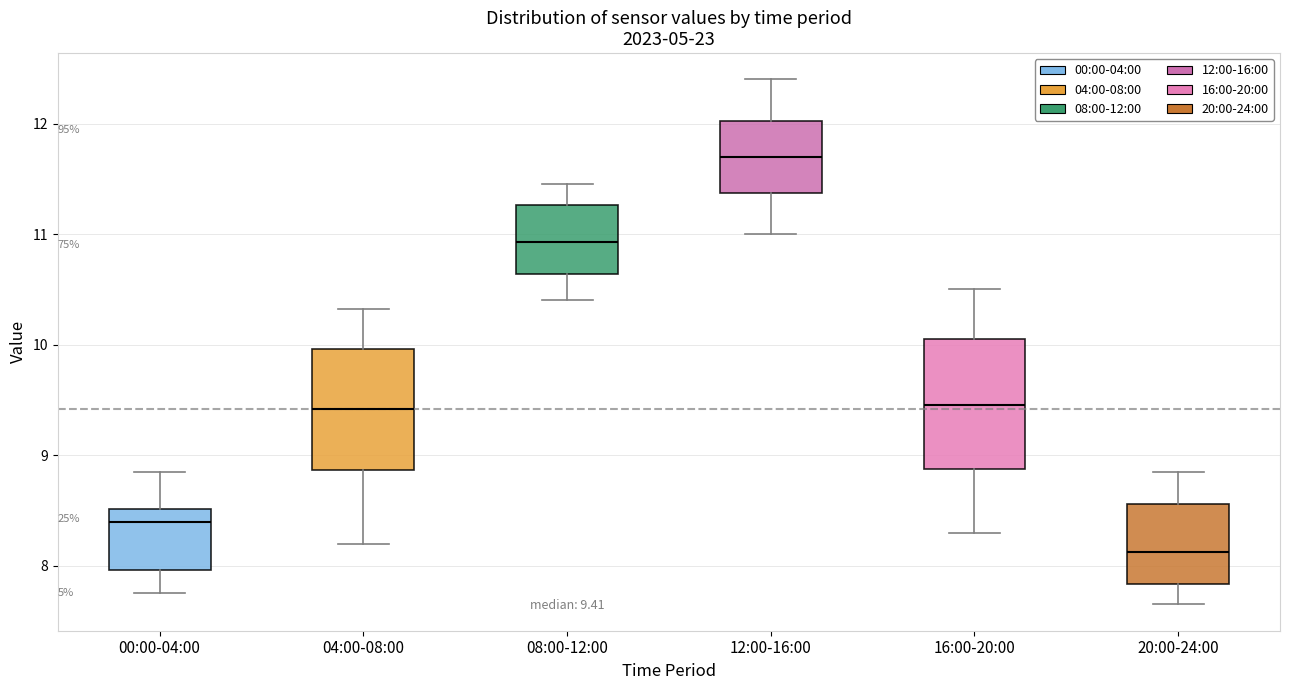

Which box has the highest median line?

12:00-16:00